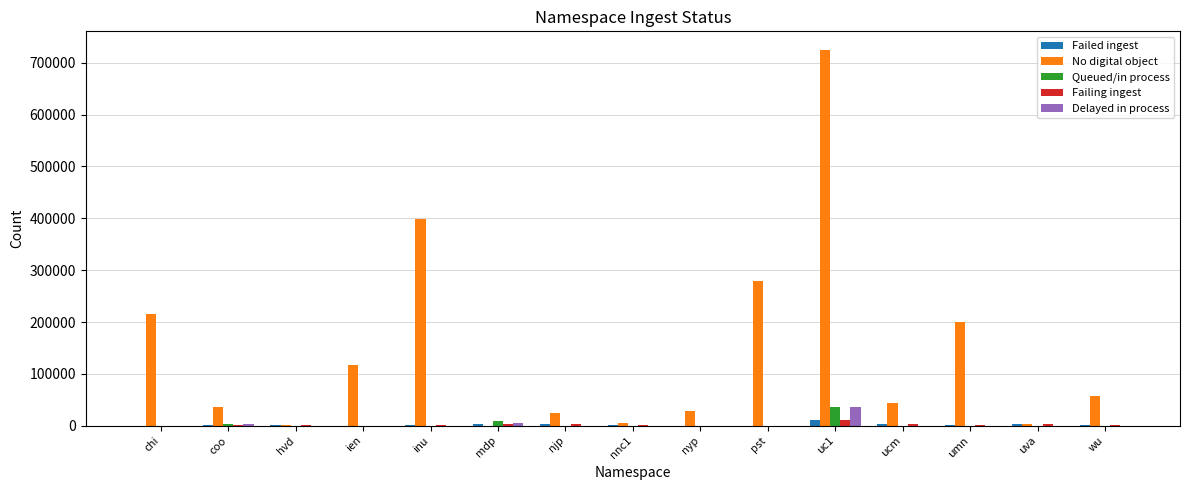

How many series are shown in this chart?

5